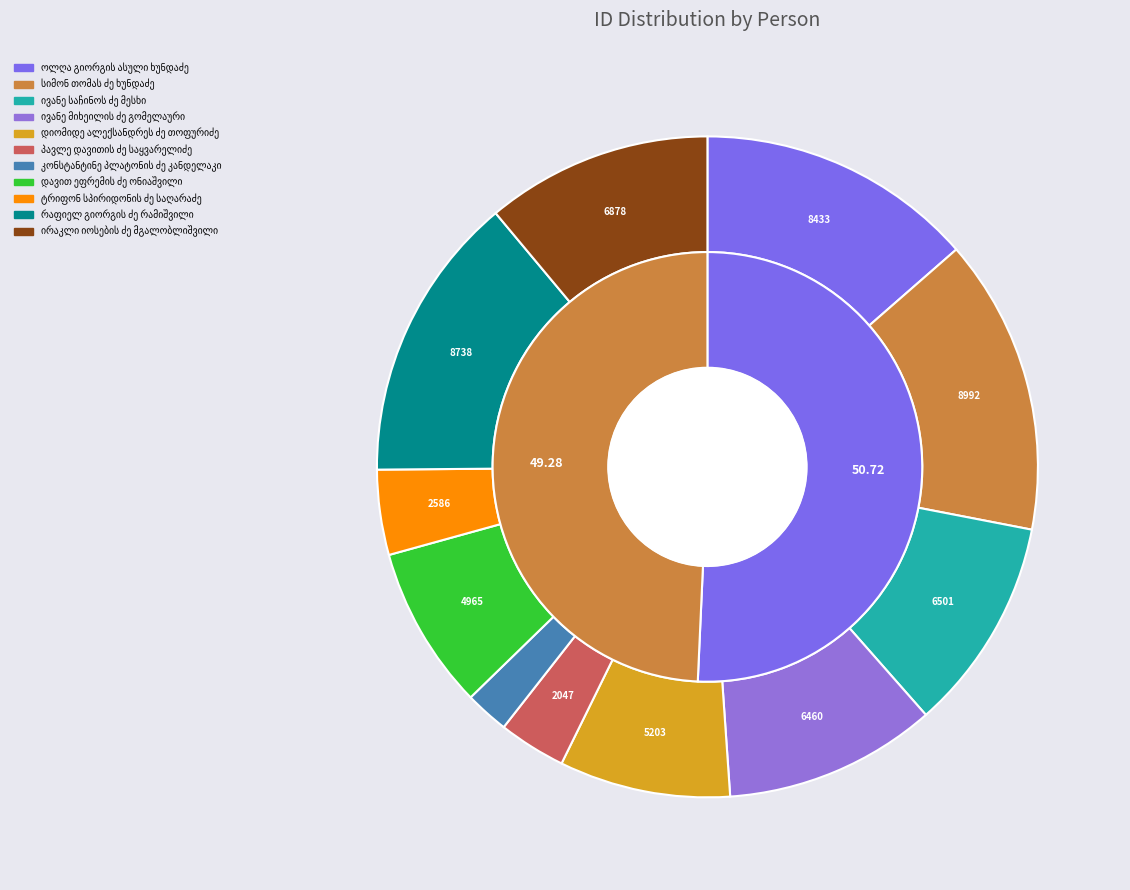

To the nearest percent, what is the average slice percentage?

9%